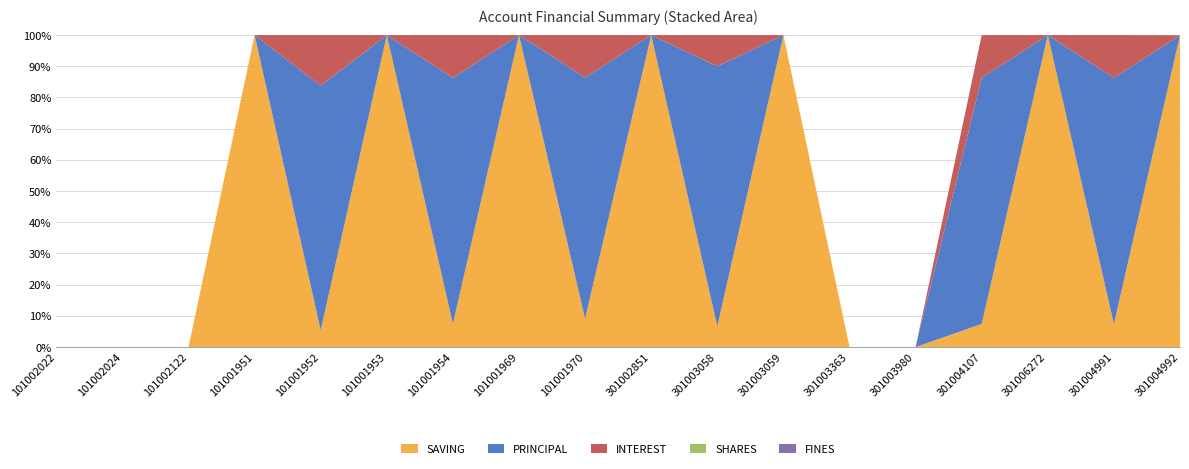

Reading left to right, list all the values displayed in this chart.

SAVING: 0	0	0	2000	2000	2000	2000	2000	2000	2000	4000	2000	0	0	2000	4000	2000	2000
PRINCIPAL: 0	0	0	0	29000	0	21300	0	17000	0	50000	0	0	0	21300	0	21300	0
INTEREST: 0	0	0	0	6000	0	3700	0	3000	0	6000	0	0	0	3700	0	3700	0
SHARES: 0	0	0	0	0	0	0	0	0	0	0	0	0	0	0	0	0	1
FINES: 0	0	0	0	0	0	0	0	0	0	0	0	0	0	0	0	0	0